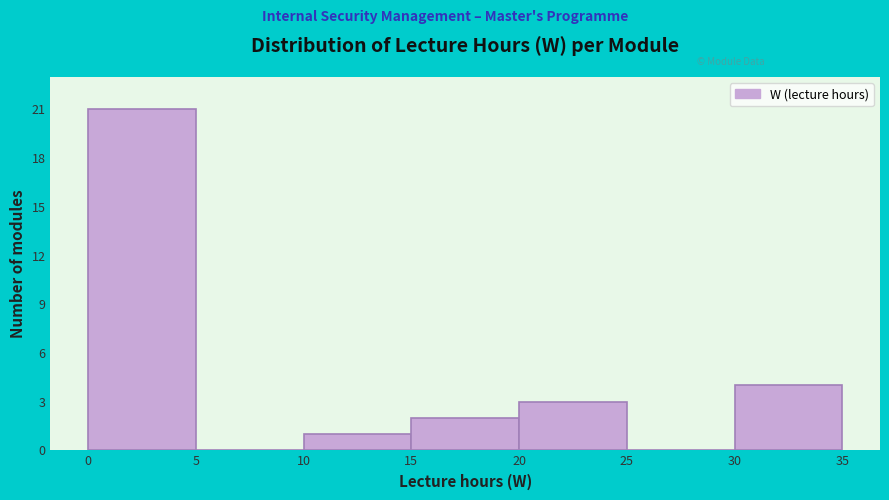

Reading left to right, transcribe this chart: for each bar, give the range it covers on the x-axis and its height. The values are not printed on the chart, so give them approximately, as read against the axis.

0 to 5: 21
5 to 10: 0
10 to 15: 1
15 to 20: 2
20 to 25: 3
25 to 30: 0
30 to 35: 4